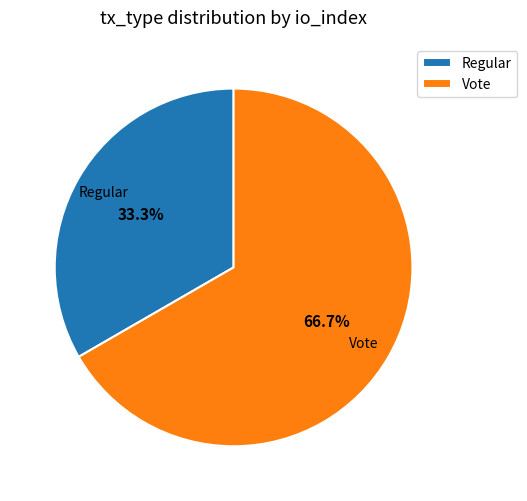

What percentage do Regular and Vote together represent?

100.0%